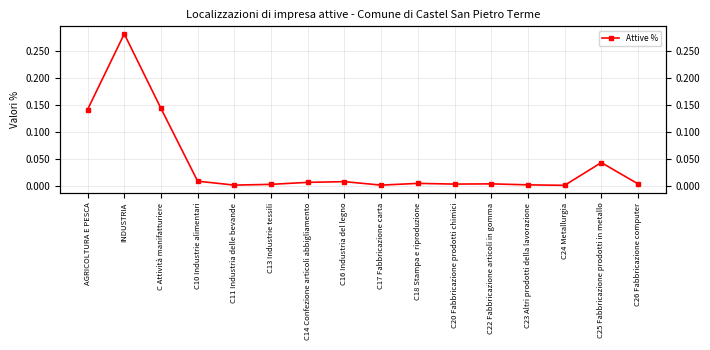

True or false: the data shows 0.0 at C16 Industria del legno.

True